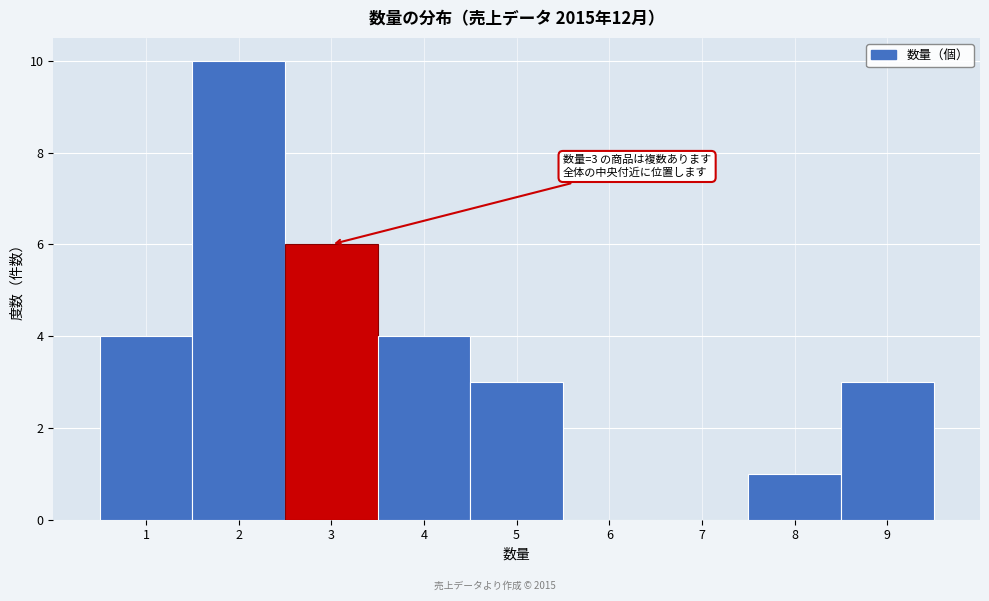

Over which range of the x-axis is the bar tallest?

1.5 to 2.5